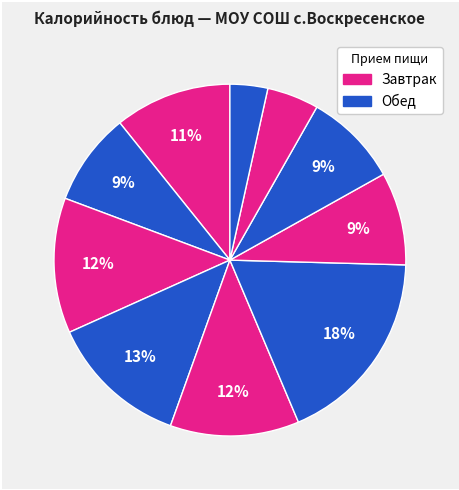

How many slices are in this pie chart?

10